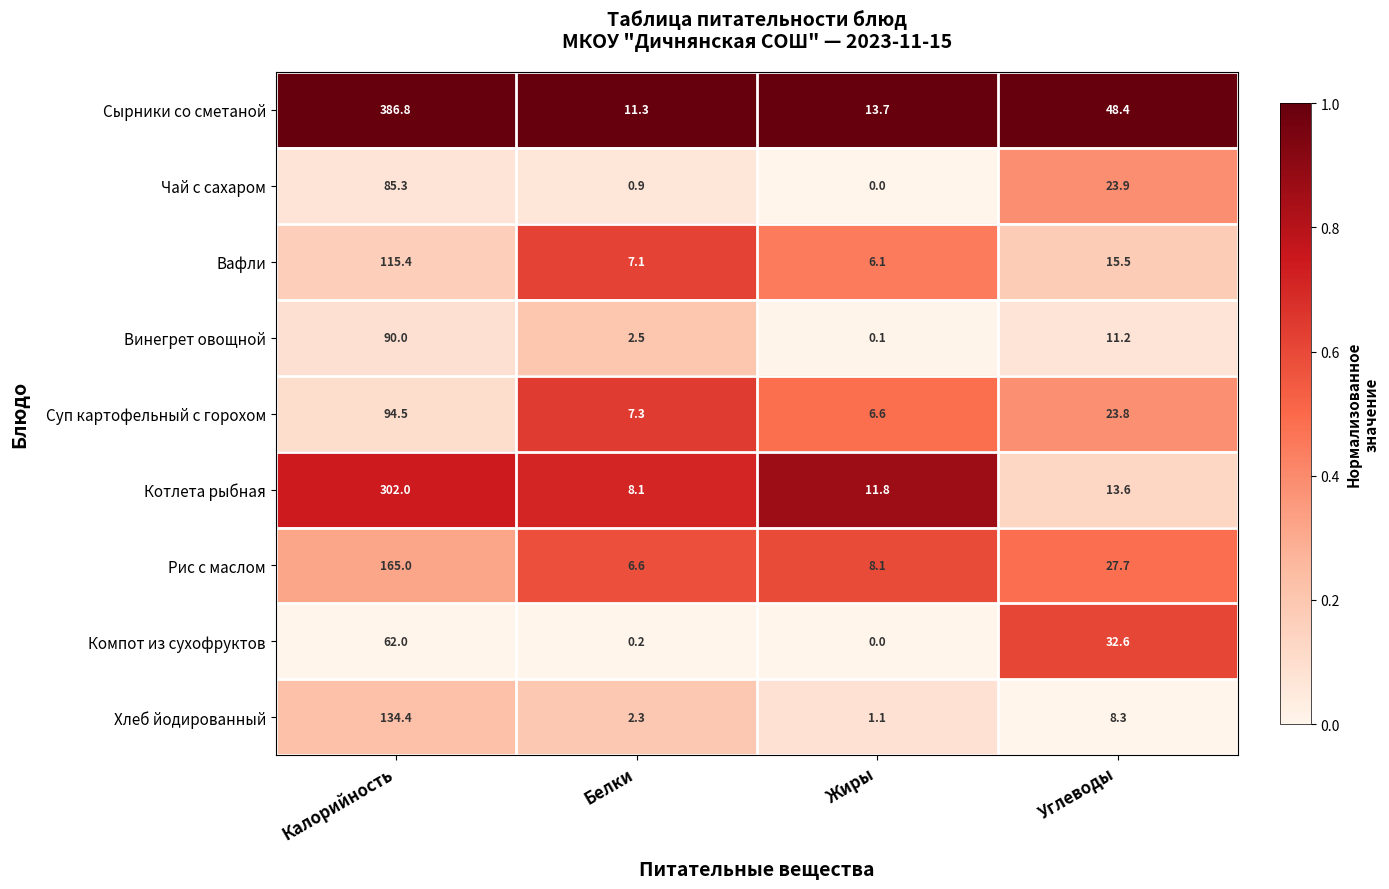

Where does the Компот из сухофруктов series first go above 32?

Калорийность